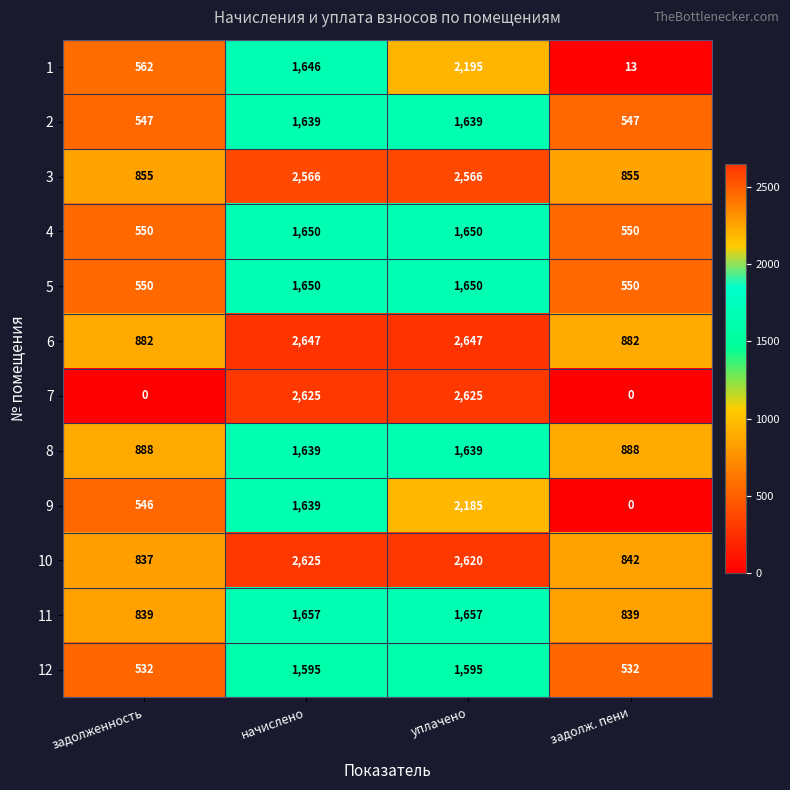

Count the 2 values in the range 547 to 1639.

4